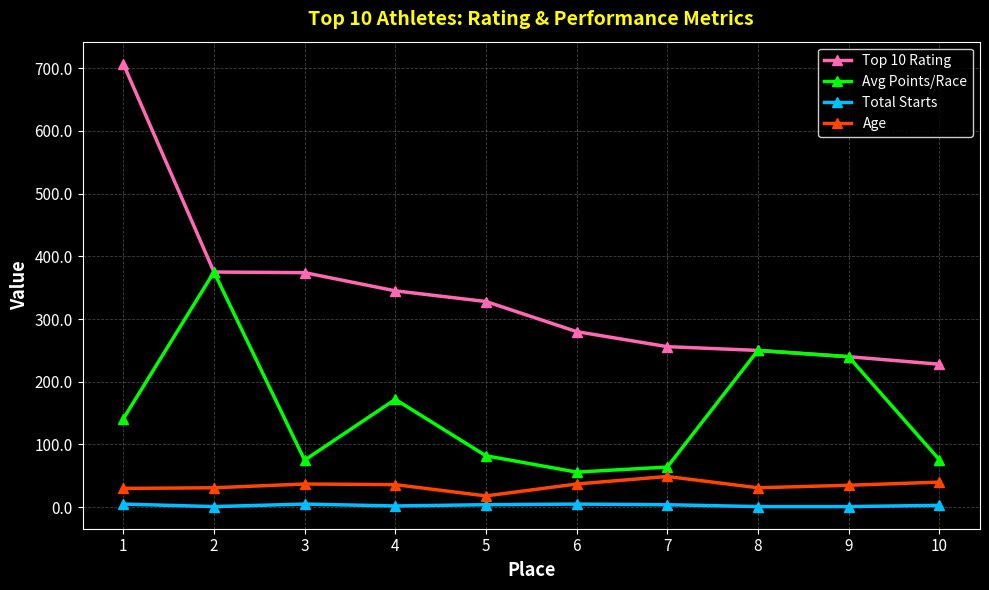

Read the Top 10 Rating value at 4.

345